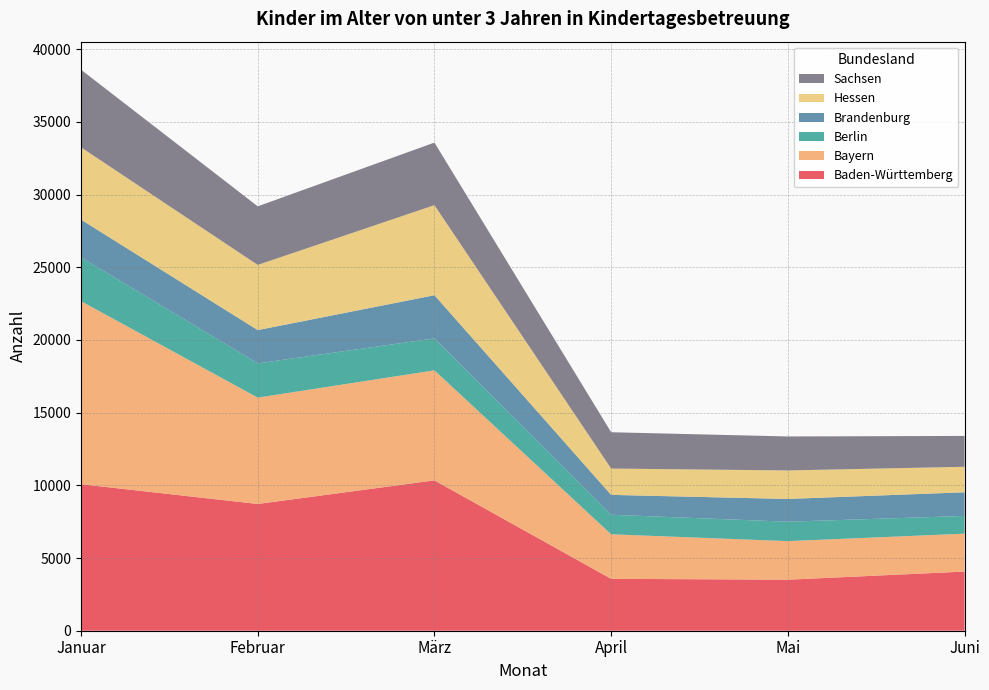

Reading left to right, extract all data points from this chart.

Baden-Württemberg: Januar=10077	Februar=8717	März=10340	April=3570	Mai=3510	Juni=4068
Bayern: Januar=12590	Februar=7315	März=7568	April=3063	Mai=2652	Juni=2607
Berlin: Januar=3009	Februar=2357	März=2197	April=1343	Mai=1336	Juni=1219
Brandenburg: Januar=2599	Februar=2287	März=2970	April=1367	Mai=1565	Juni=1628
Hessen: Januar=4973	Februar=4482	März=6194	April=1810	Mai=1960	Juni=1754
Sachsen: Januar=5336	Februar=4030	März=4303	April=2498	Mai=2338	Juni=2121